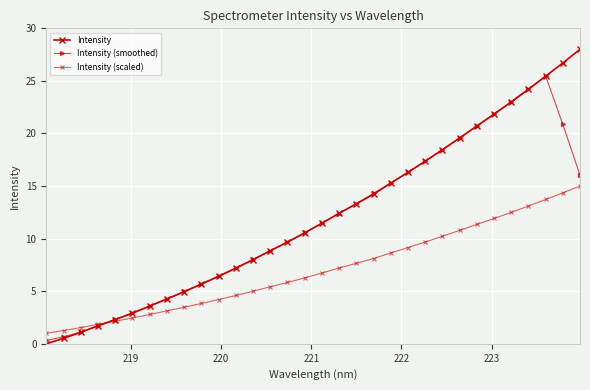

How many values in the Intensity (smoothed) series exceed 11?

16